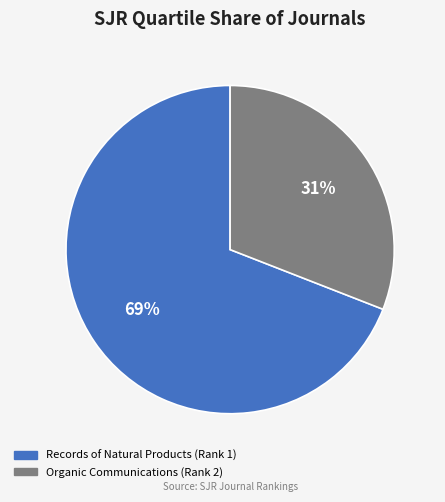

Which has a higher value, Records of Natural Products (Rank 1) or Organic Communications (Rank 2)?

Records of Natural Products (Rank 1)